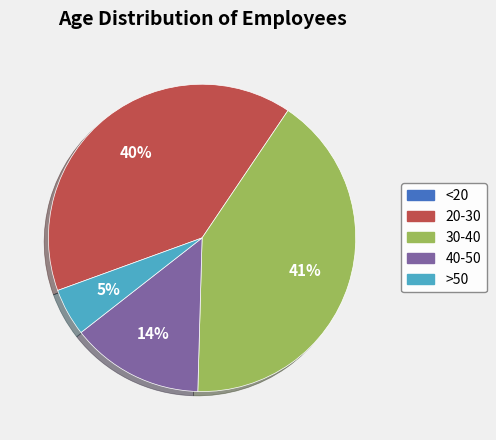

Which category has the biggest portion of the pie?

30-40